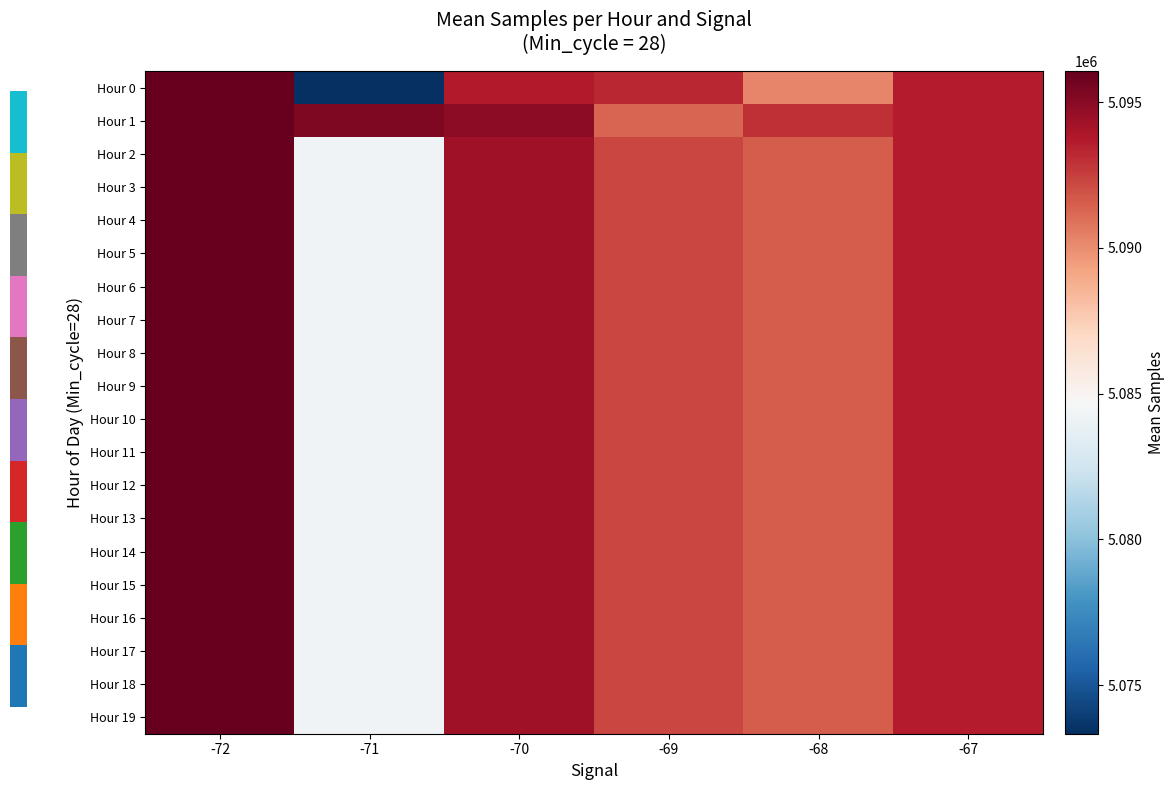

Rank the series by their maximum value, from lowest to highest.

Hour 0, Hour 1, Hour 2, Hour 3, Hour 4, Hour 5, Hour 6, Hour 7, Hour 8, Hour 9, Hour 10, Hour 11, Hour 12, Hour 13, Hour 14, Hour 15, Hour 16, Hour 17, Hour 18, Hour 19